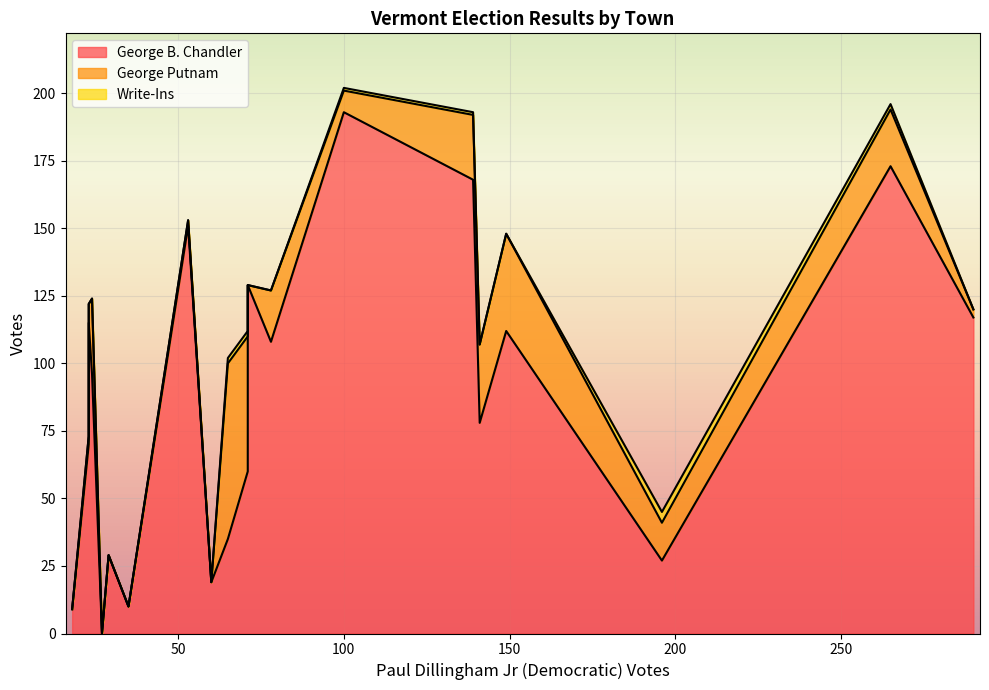

True or false: George B. Chandler and George Putnam intersect in this chart.

True